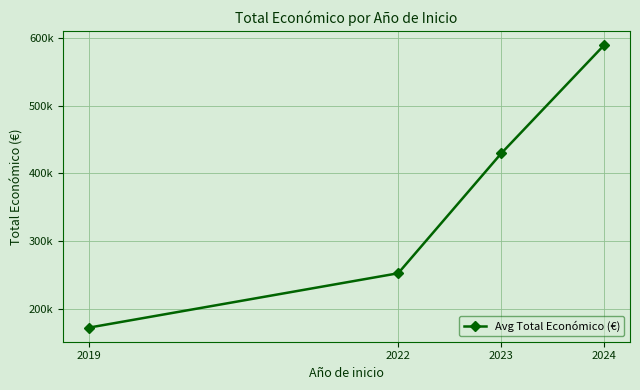

Does the chart have visible grid lines?

Yes